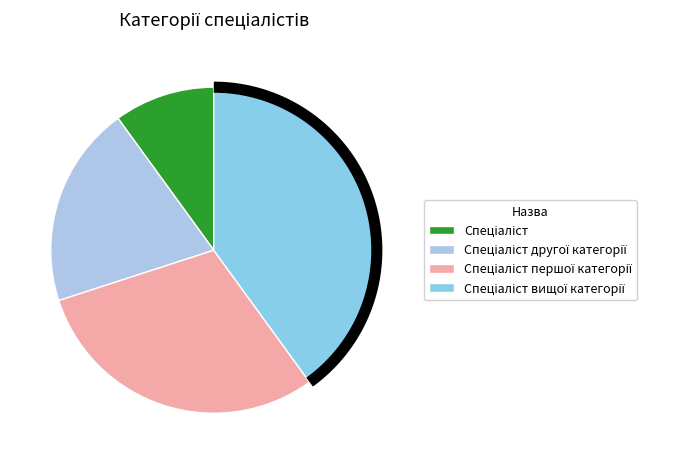

Count the number of slices in the pie.

4